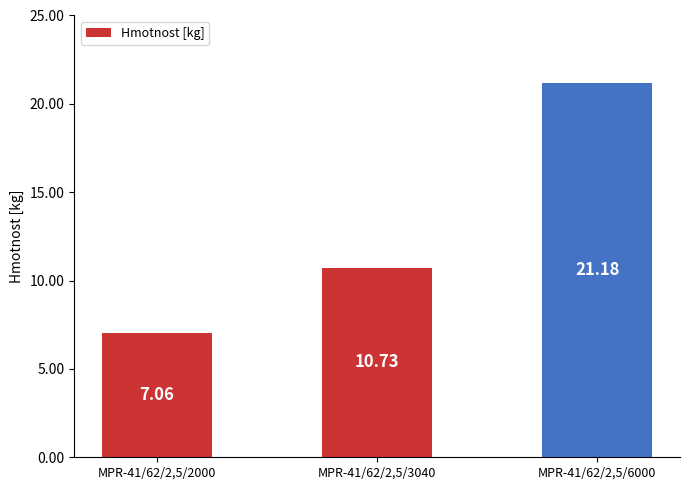

What is the sum of all values?

39.0